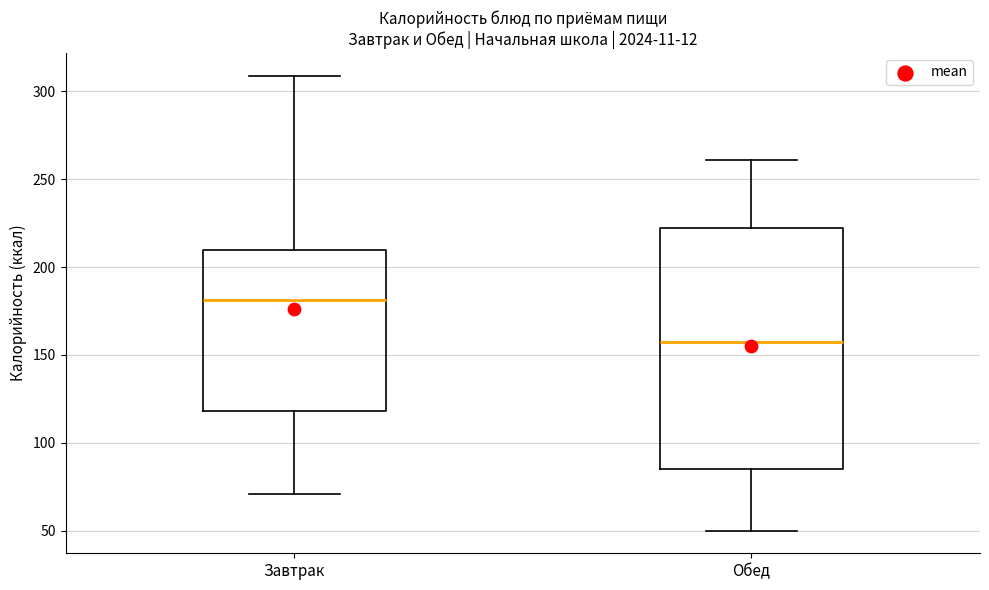

Comparing the boxes themselves (not the whiskers), which one is the tallest?

Обед